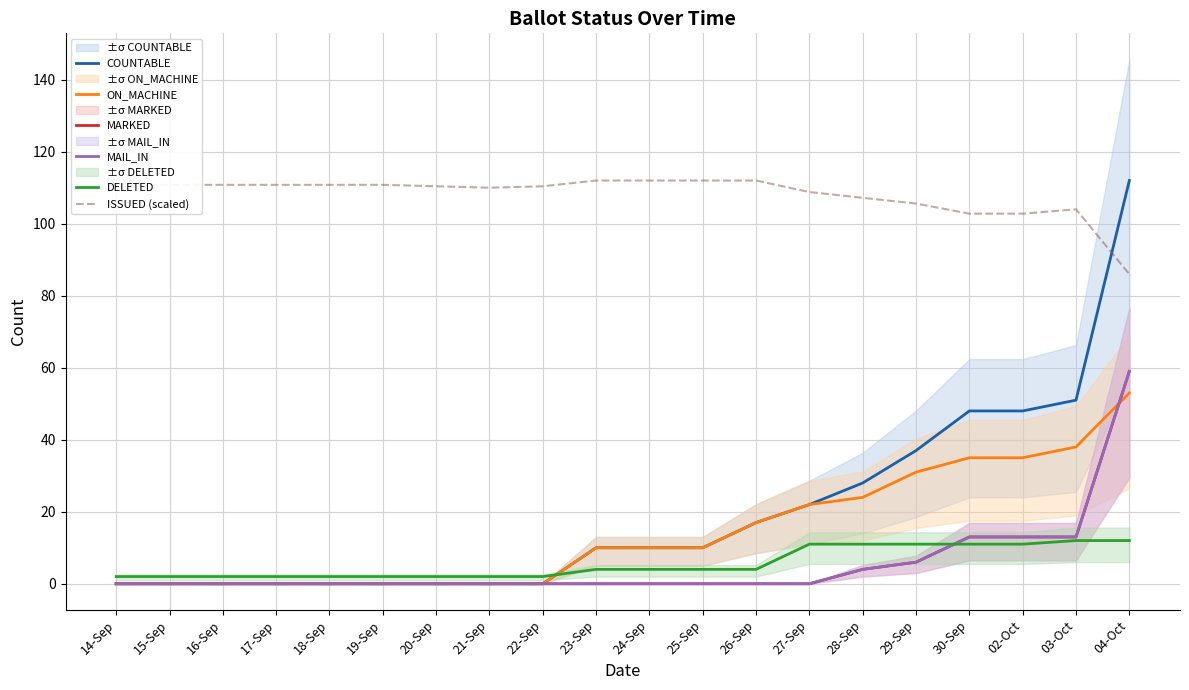

What is the difference between the maximum and minimum values in the MAIL_IN series?

59.0